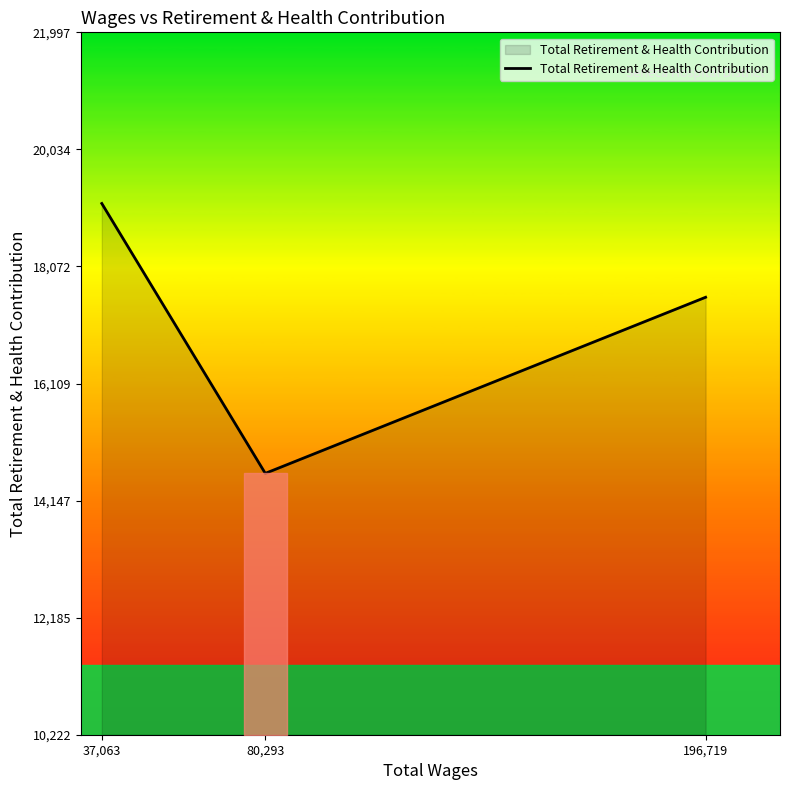

Count the values in the range 14604 to 19128.

3